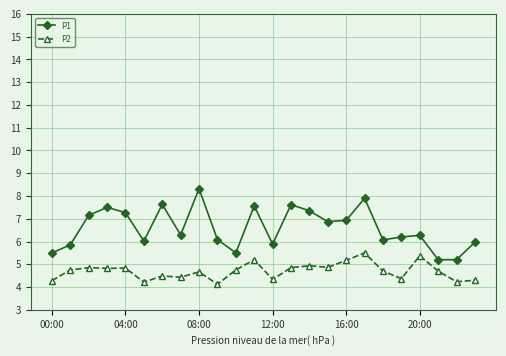

In P1, how many points are higher than both neighbors (excluding endpoints)?

7